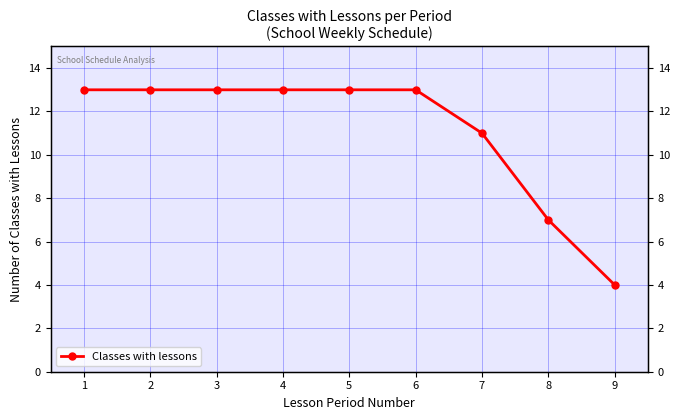

What is the average value?

11